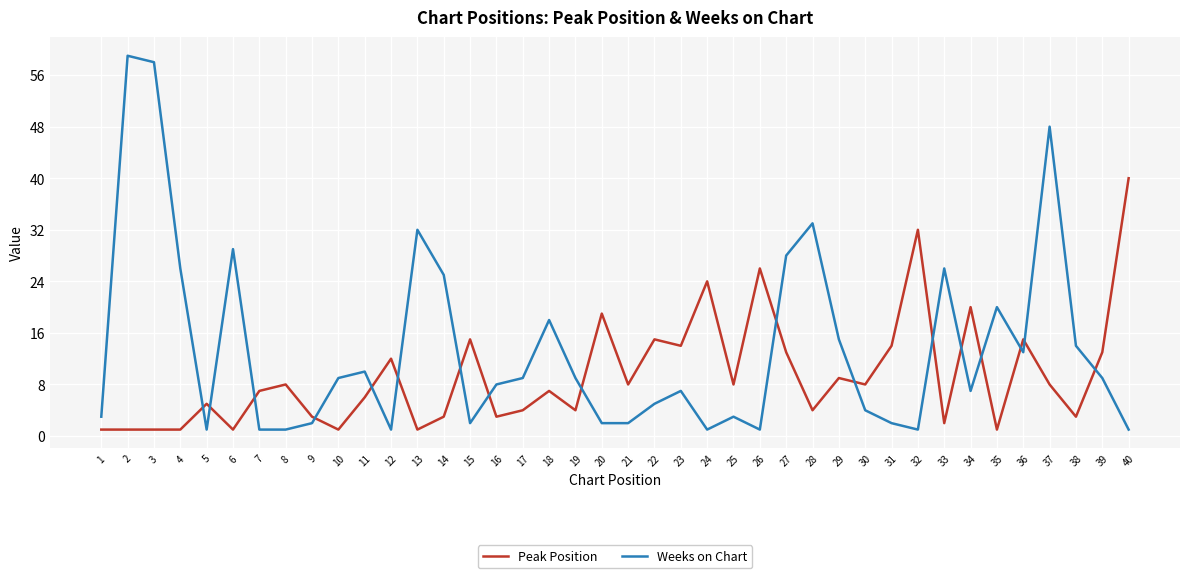

Does the chart have visible grid lines?

Yes